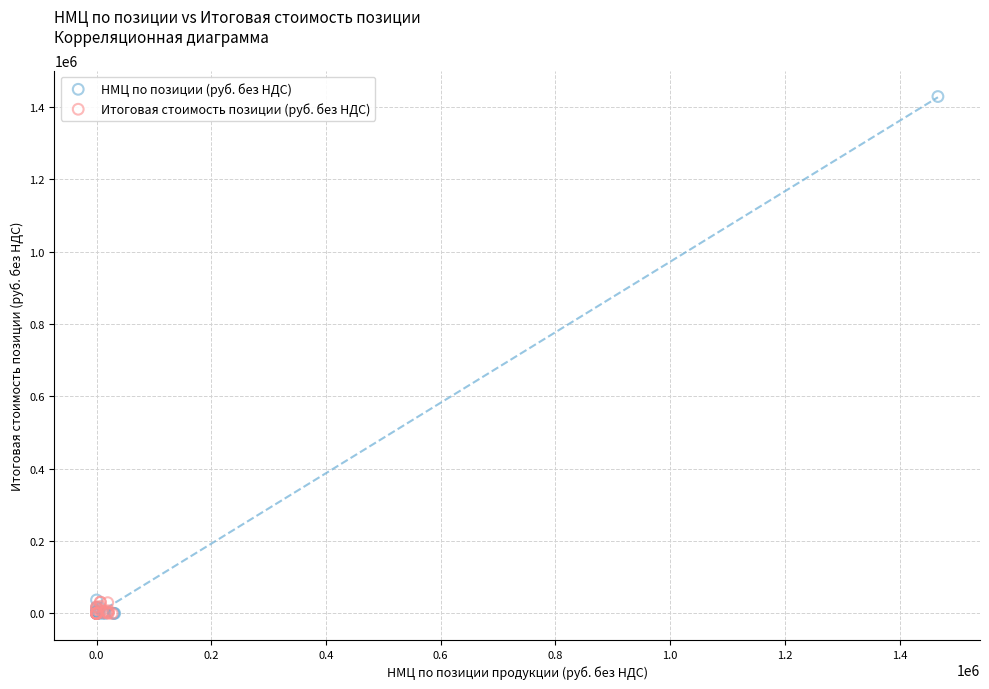

What are all the series names shown in the legend?

НМЦ по позиции (руб. без НДС), Итоговая стоимость позиции (руб. без НДС)